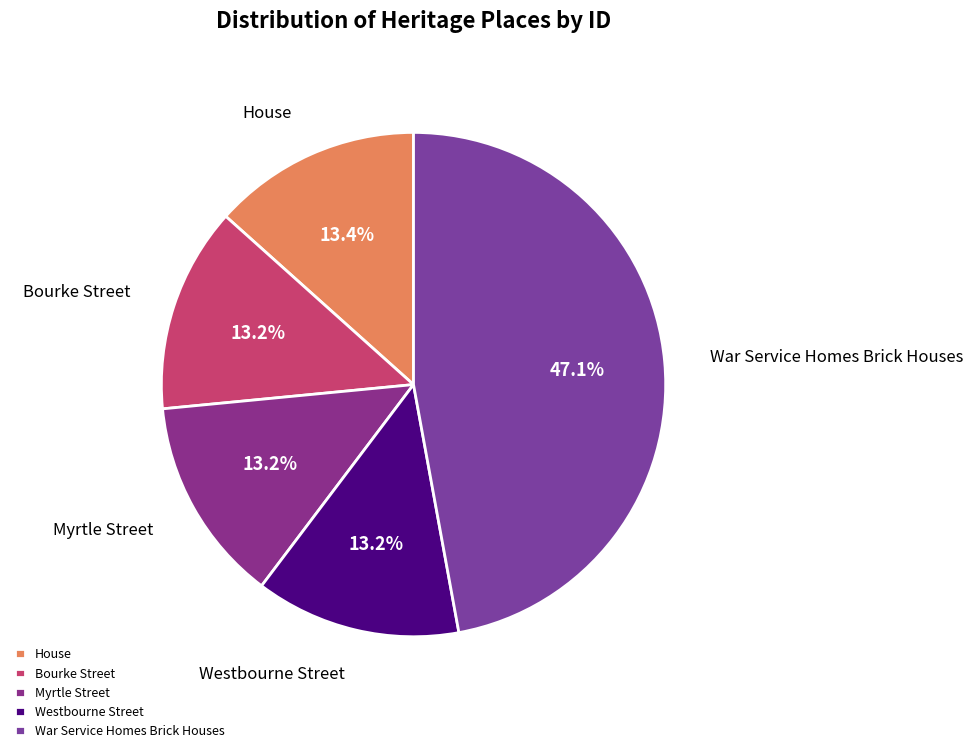

How many segments does this pie chart have?

5